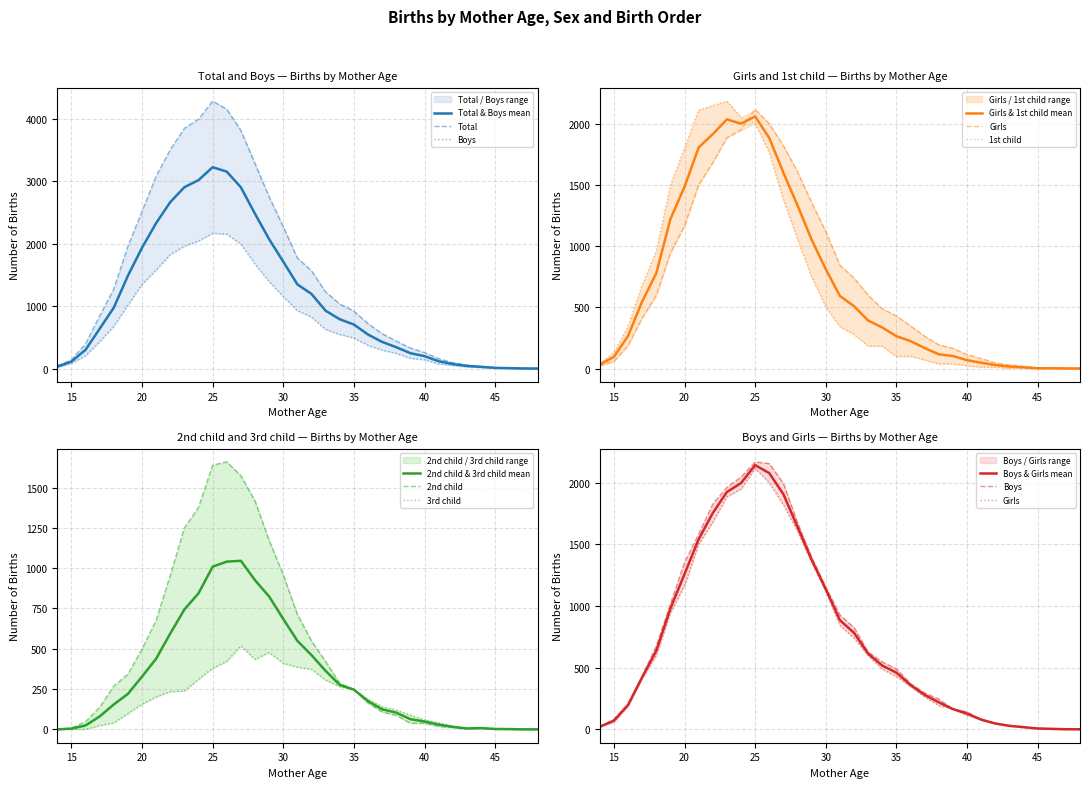

True or false: 2nd child has more than 1 interior local peaks.

True